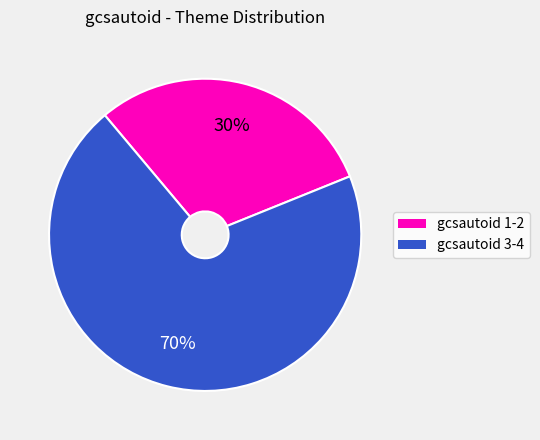

To the nearest percent, what is the difference between the largest and smallest slice percentages?

40%